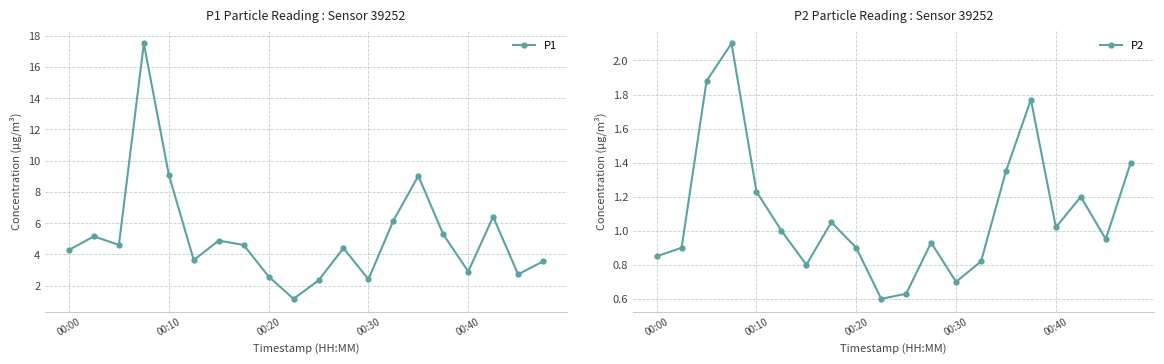

How many values in the P1 series are below 4?

8